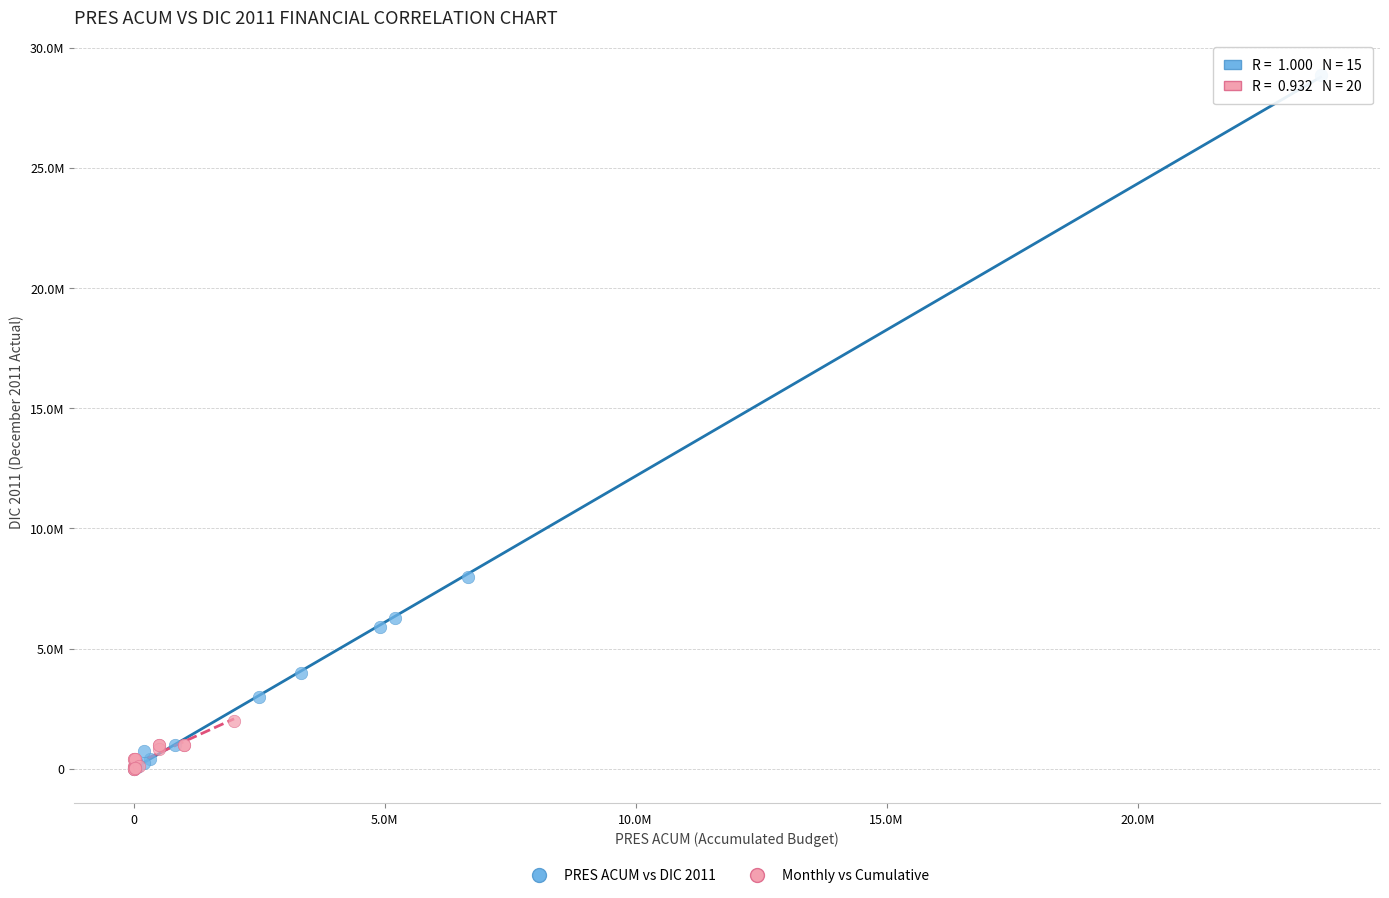

Which series has the widest spread of Y values?

PRES ACUM vs DIC 2011